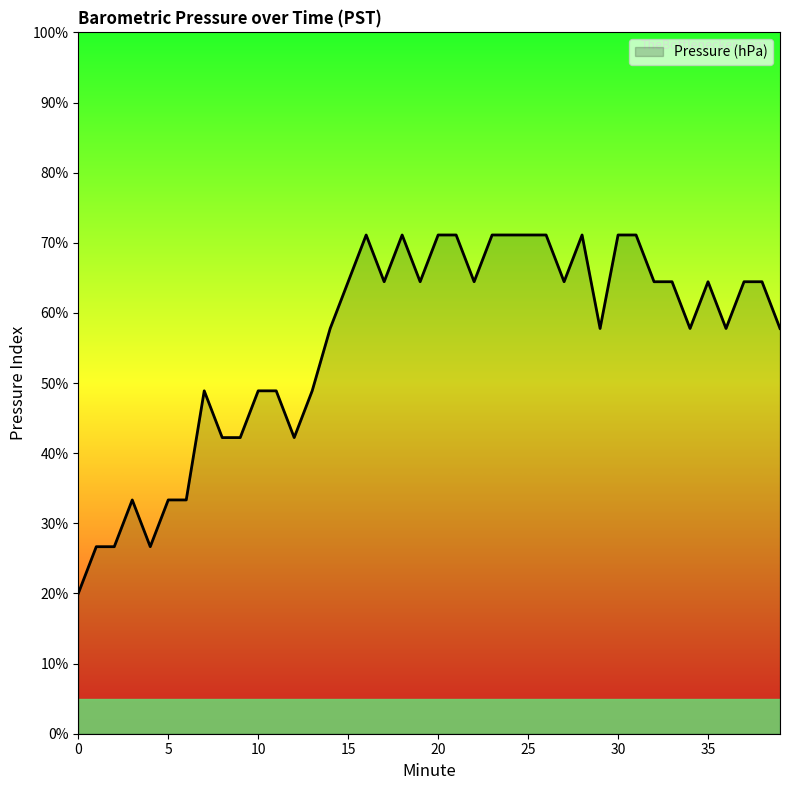

Does the chart display data point markers on the line(s)?

No